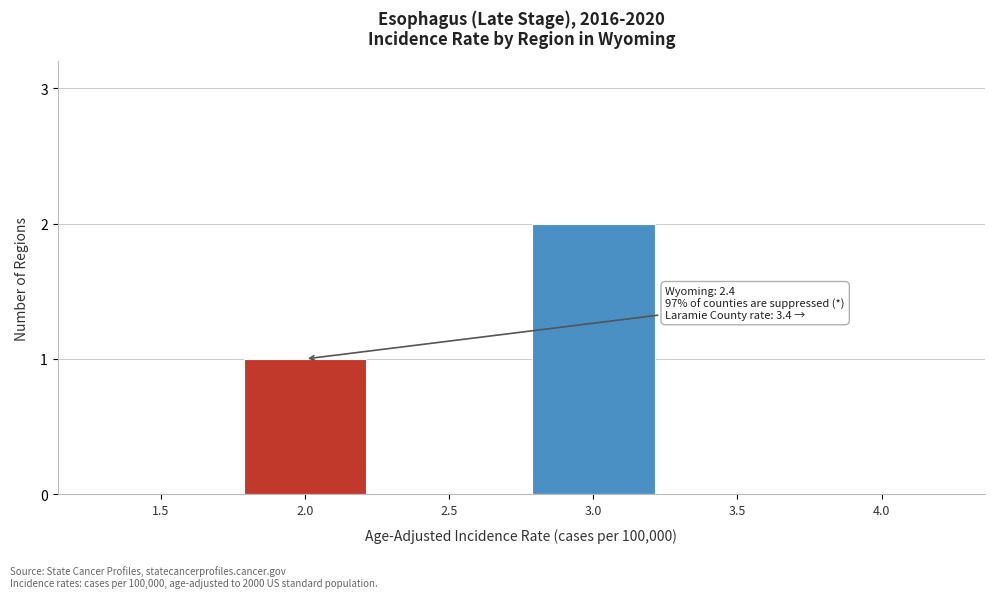

Reading left to right, list all the values displayed in this chart.

1.5=0	2.0=1	2.5=0	3.0=2	3.5=0	4.0=0